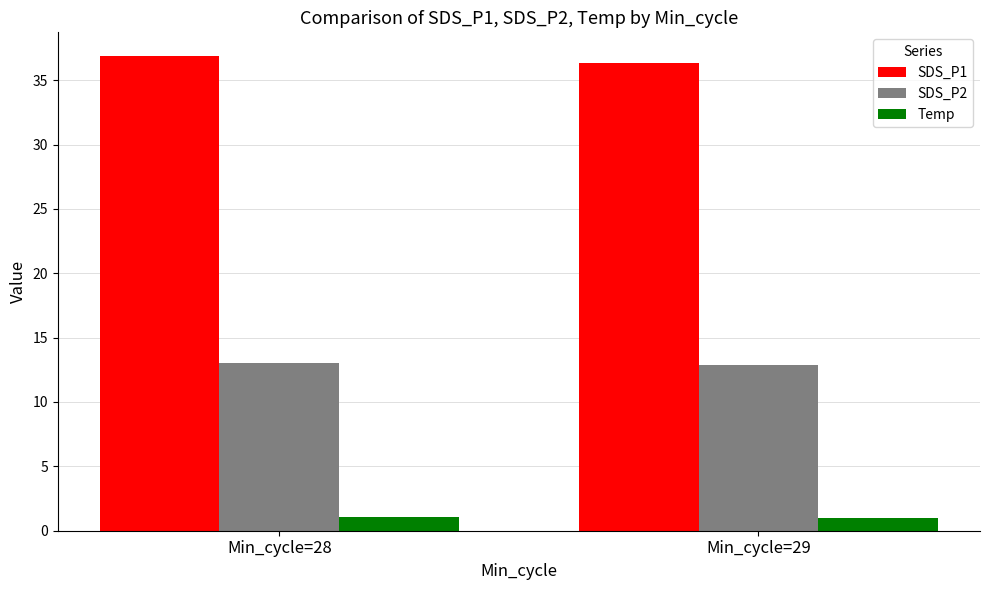

Is the value of Temp at Min_cycle=29 greater than the value of SDS_P2 at Min_cycle=28?

No